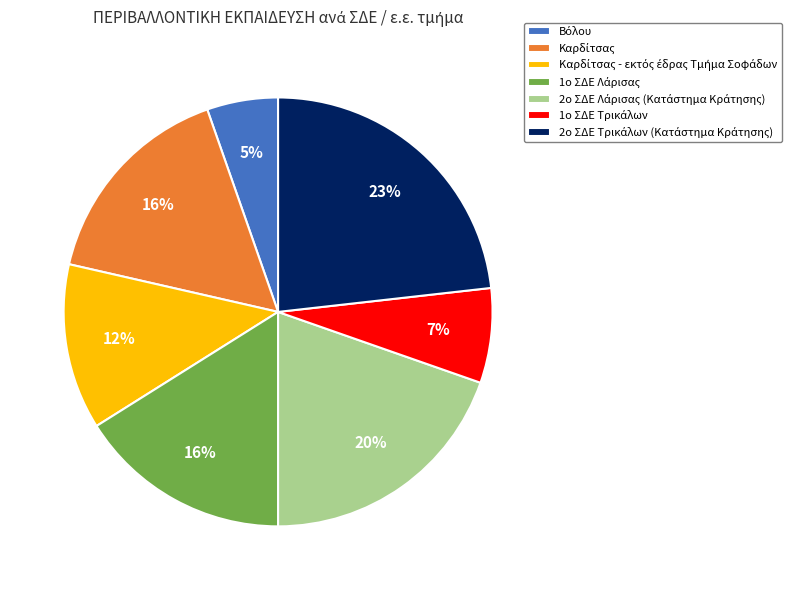

Is there a majority slice in this chart?

No